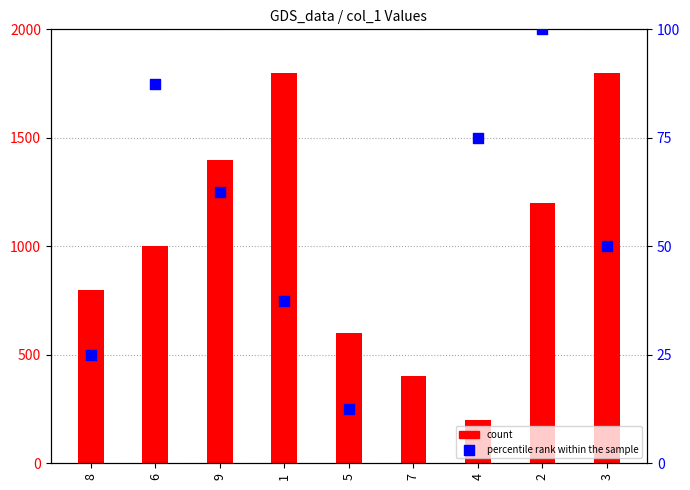

What is the total value across all series at 5?

612.5